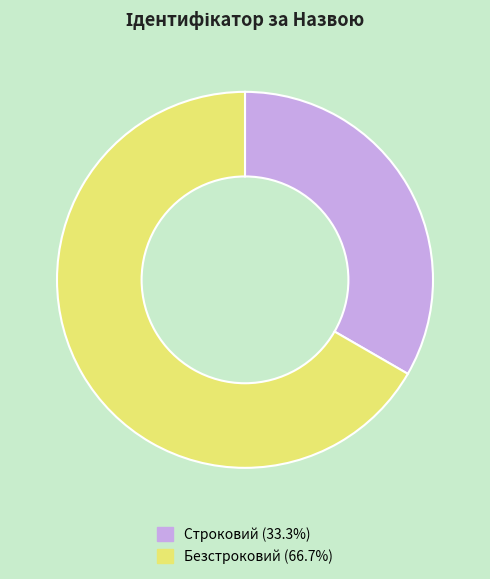

Which category has the smallest portion of the pie?

Строковий